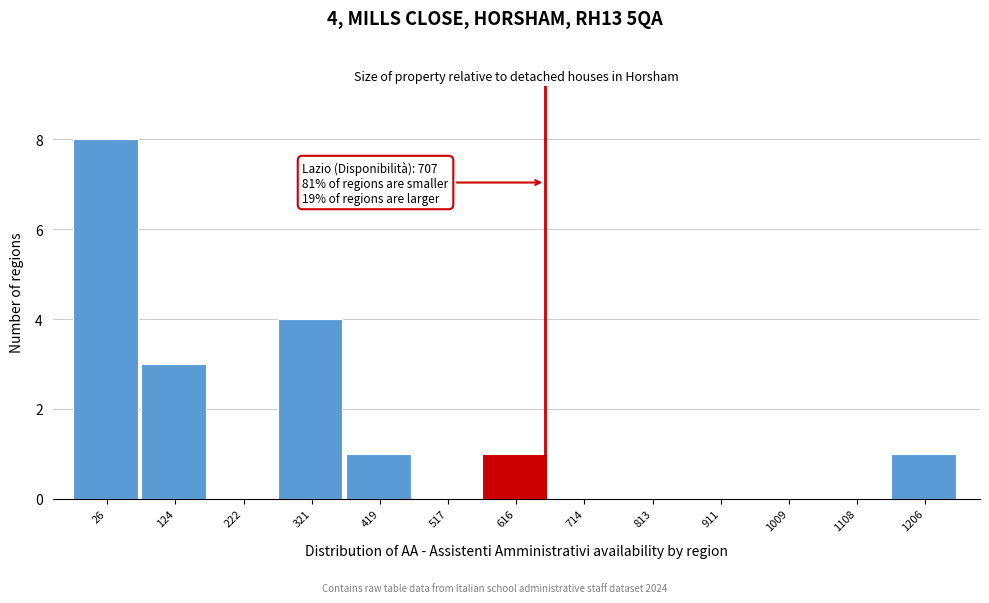

Reading right to left, what are all the values shown in this chart?

1206=1	1108=0	1009=0	911=0	813=0	714=0	616=1	517=0	419=1	321=4	222=0	124=3	26=8